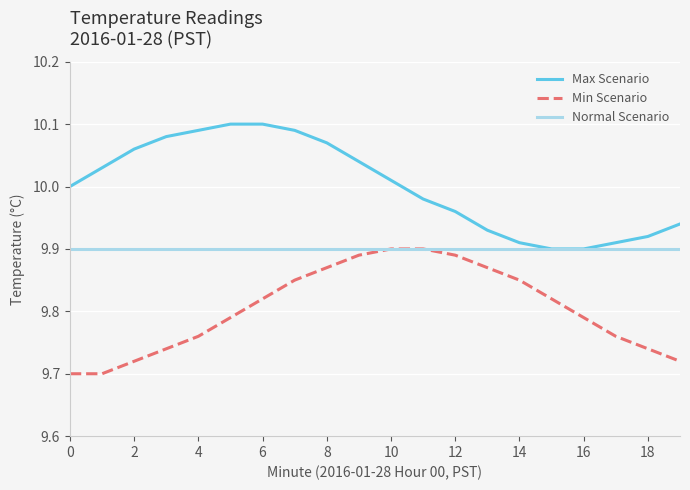

True or false: Max Scenario and Min Scenario intersect in this chart.

False